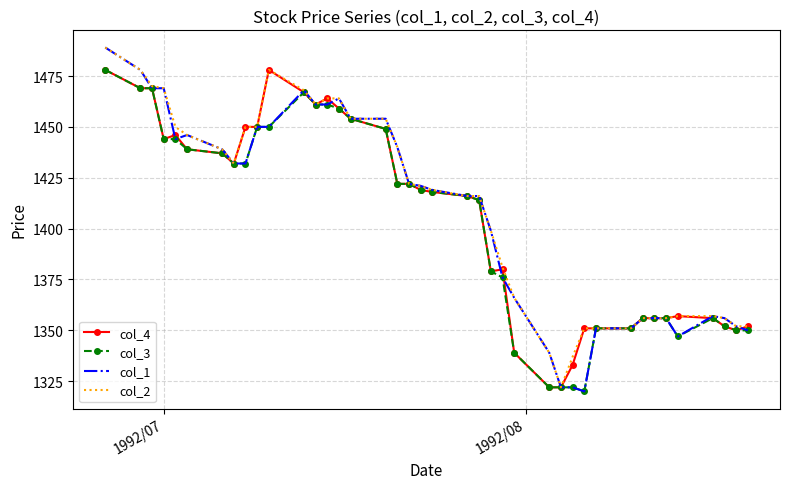

What is the maximum value for col_1?

1489